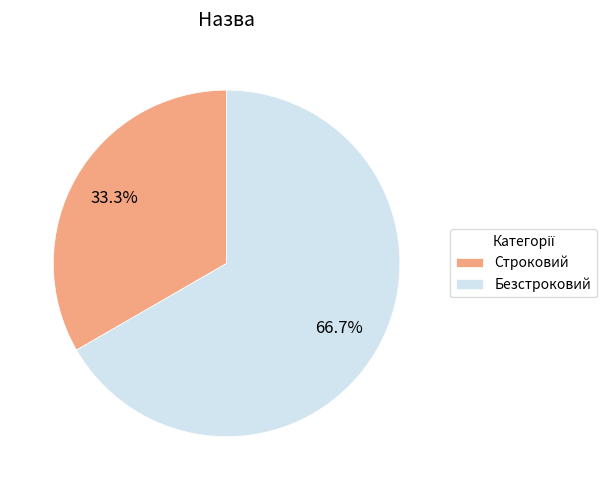

To the nearest percent, what is the average slice percentage?

50%